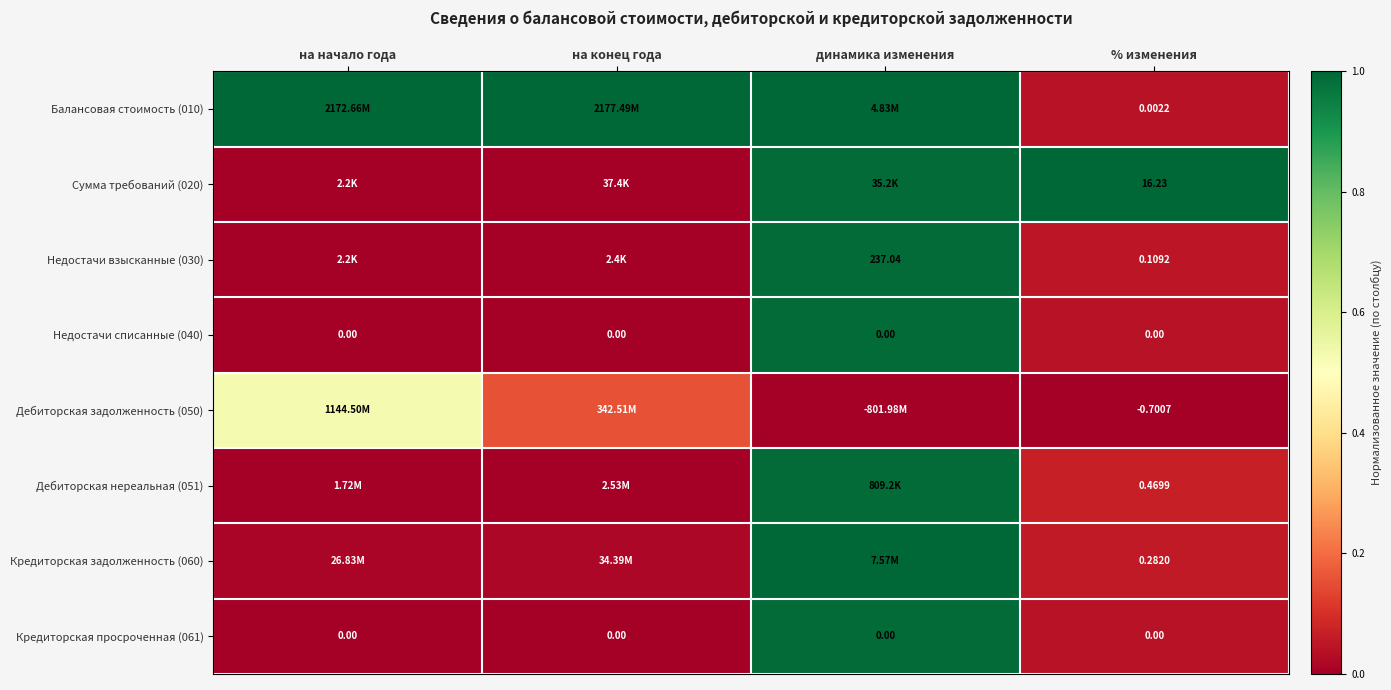

Between % изменения and динамика изменения, which is larger?

динамика изменения